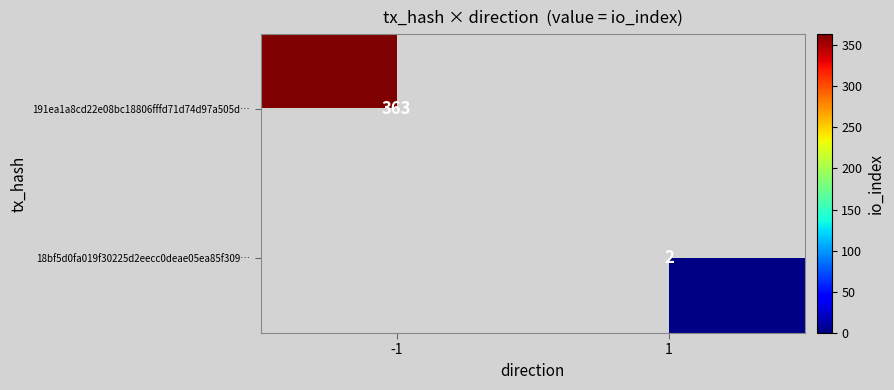

Which label corresponds to the smallest value in the chart?

1